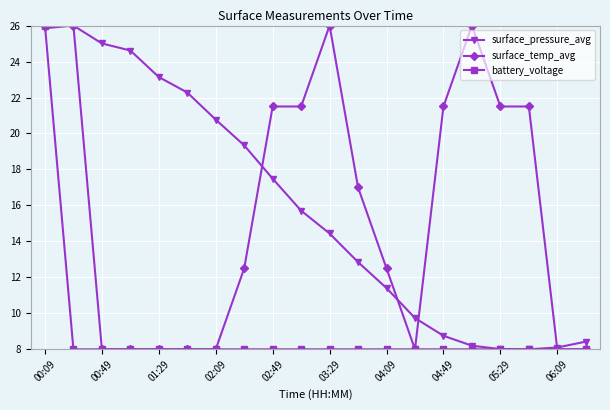

What is the value of the battery_voltage point at the 8th from the left?

8.0